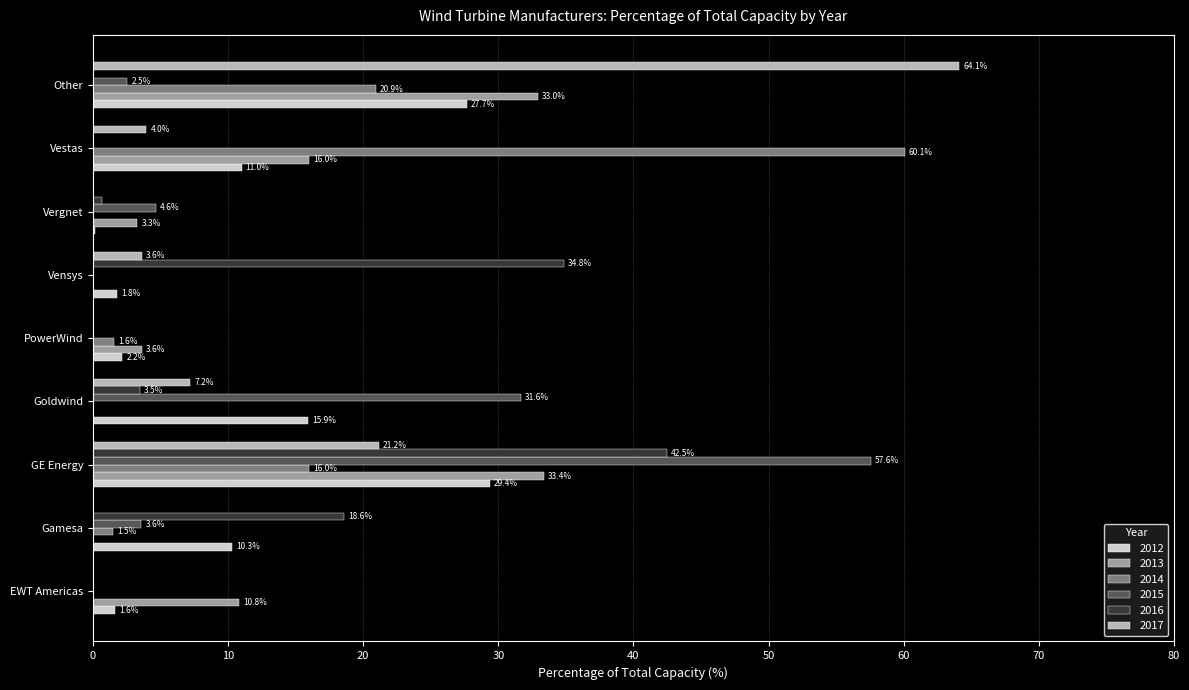

The 2015 series shows 38.7 at PowerWind. True or false?

False